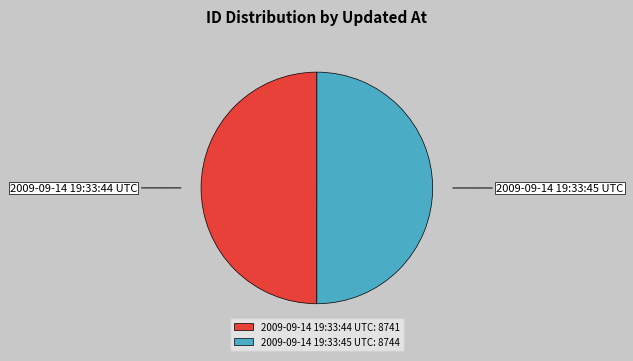

How many slices are in this pie chart?

2